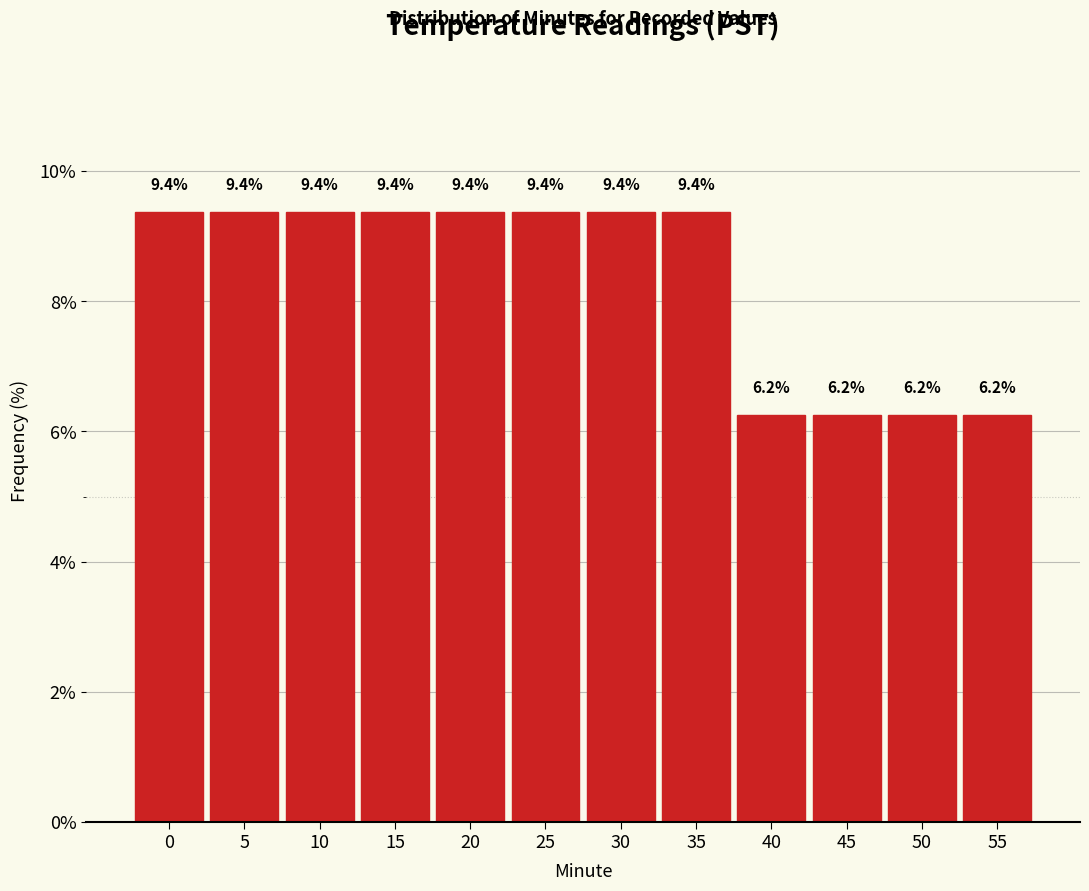

What is the maximum value shown in the chart?

9.4